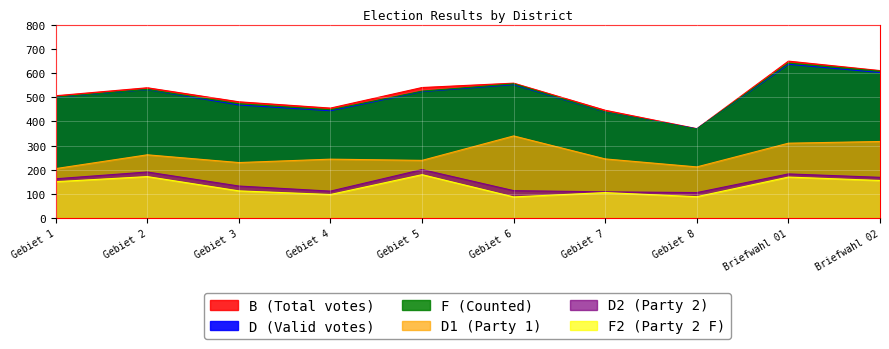

What is the difference between the maximum and minimum values in the B series?

279